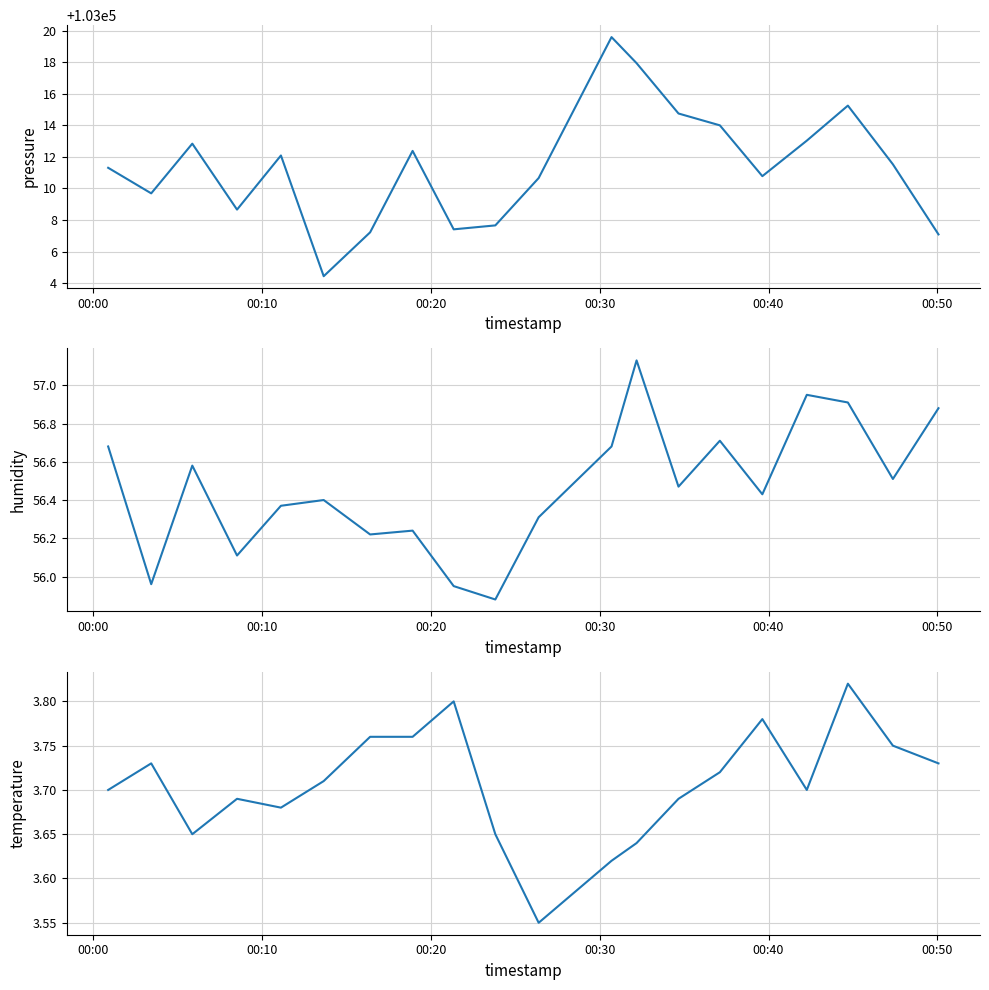

Where does the humidity series first go above 56?

00:00